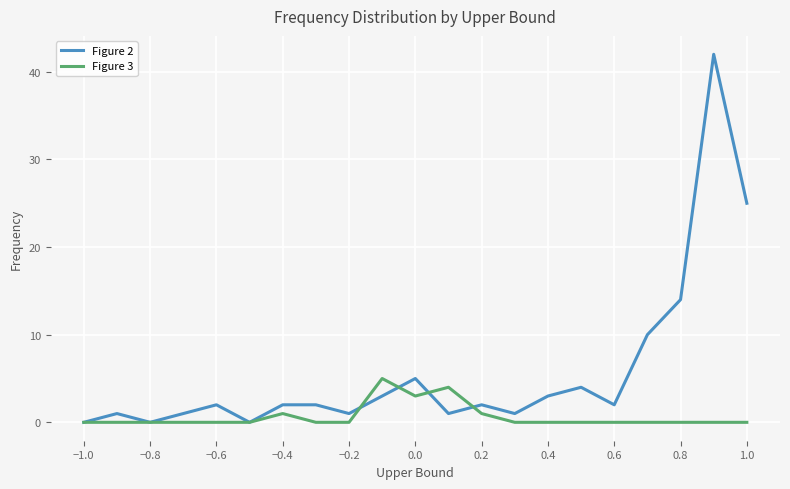

What is the average value of the Figure 2 series?

6